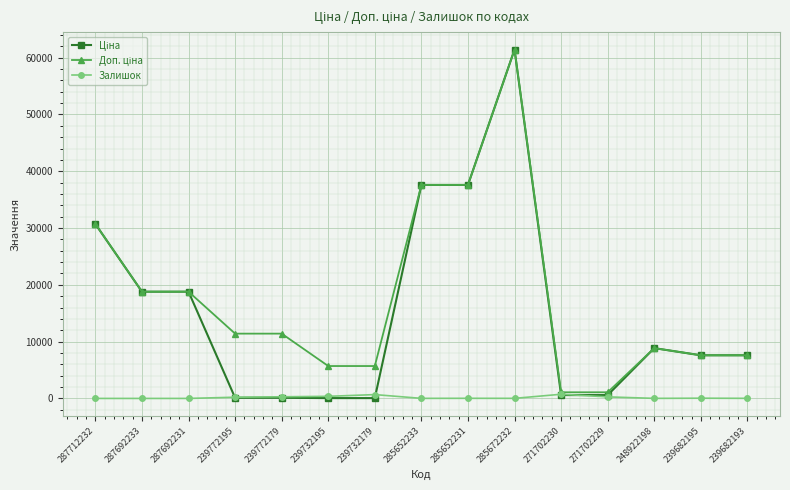

What is the maximum value shown in the chart?

61434.3